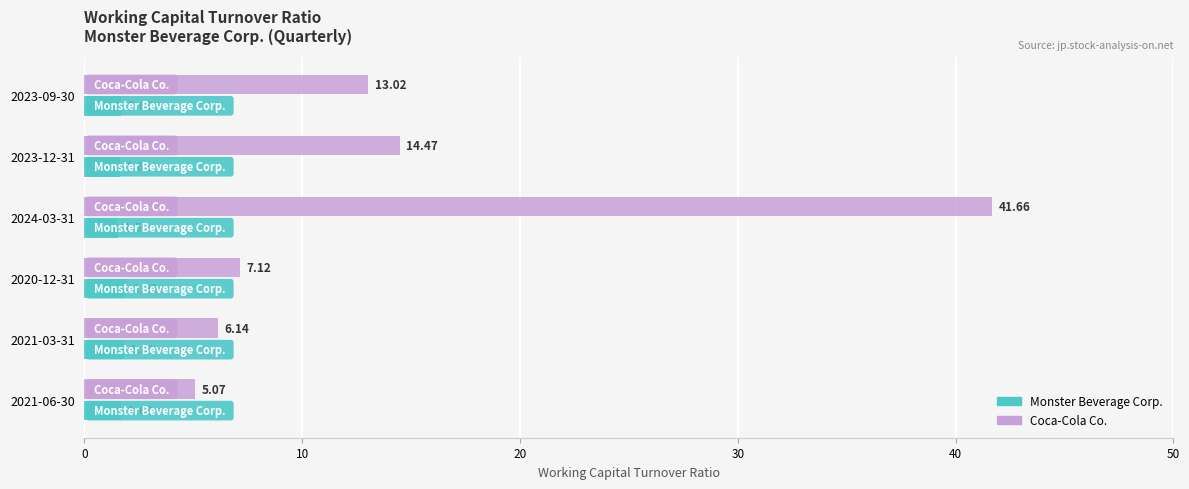

List the labels in order of Coca-Cola Co. value, smallest first.

2021-06-30, 2021-03-31, 2020-12-31, 2023-09-30, 2023-12-31, 2024-03-31